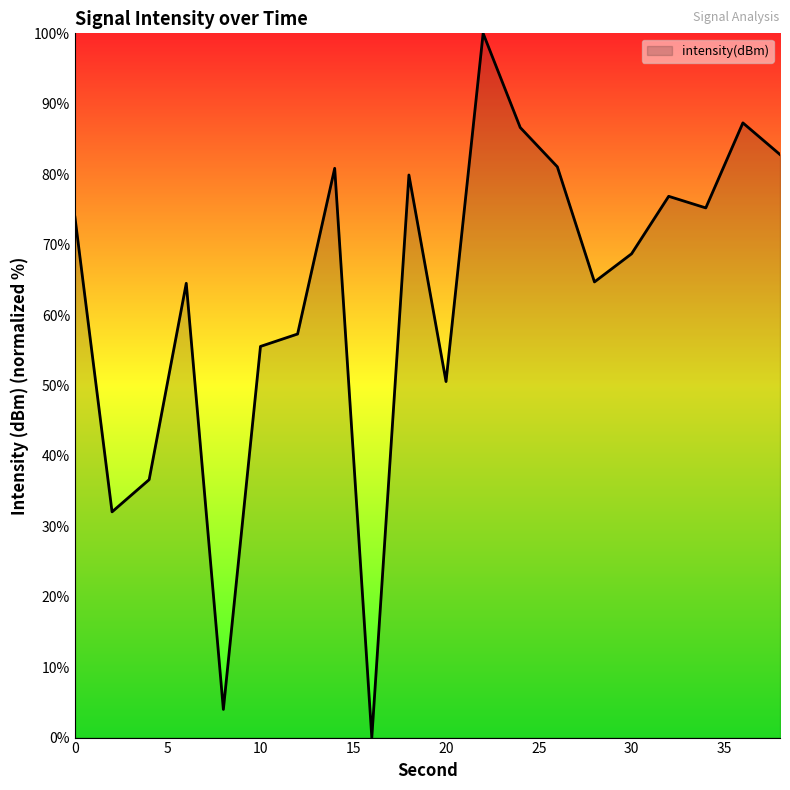

What is the maximum value shown in the chart?

100.0